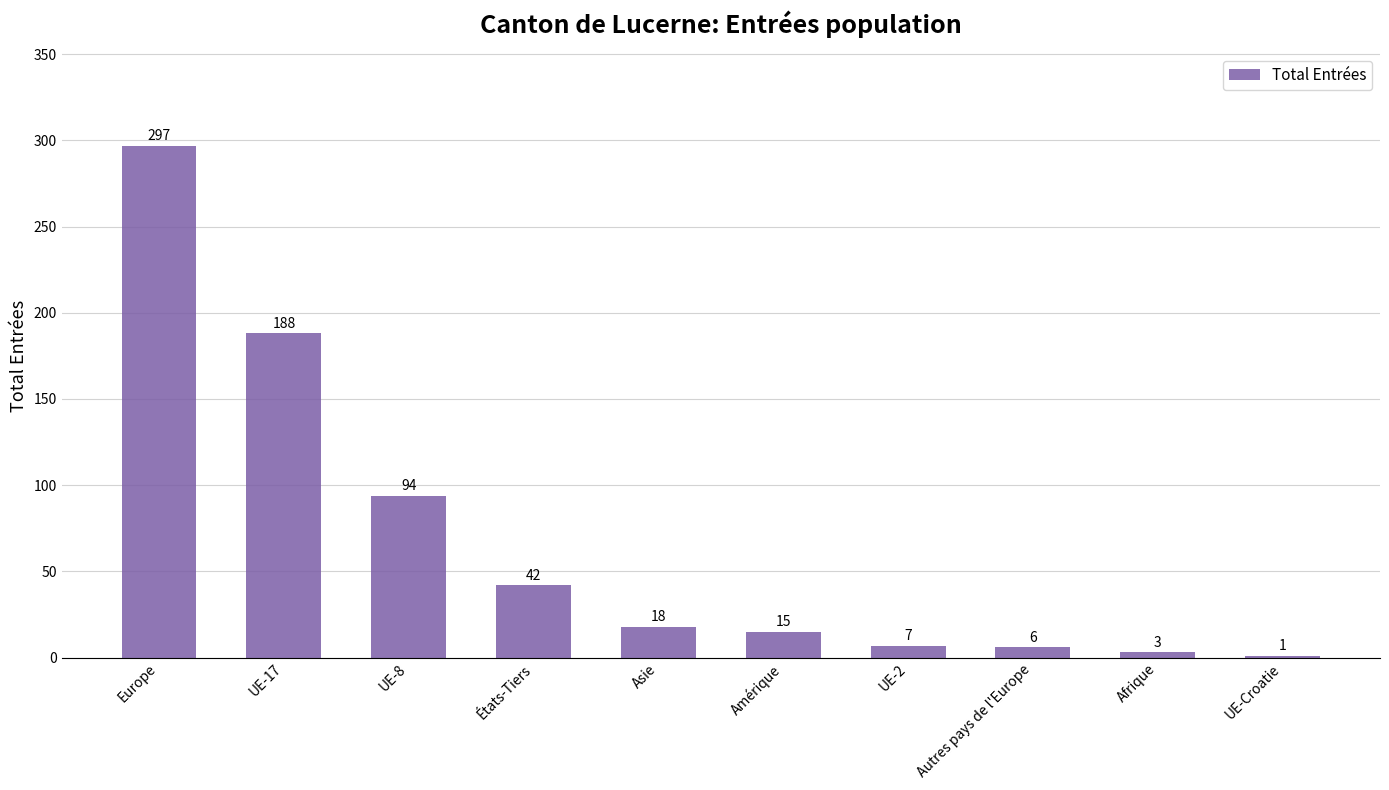

True or false: the data shows 57 at États-Tiers.

False